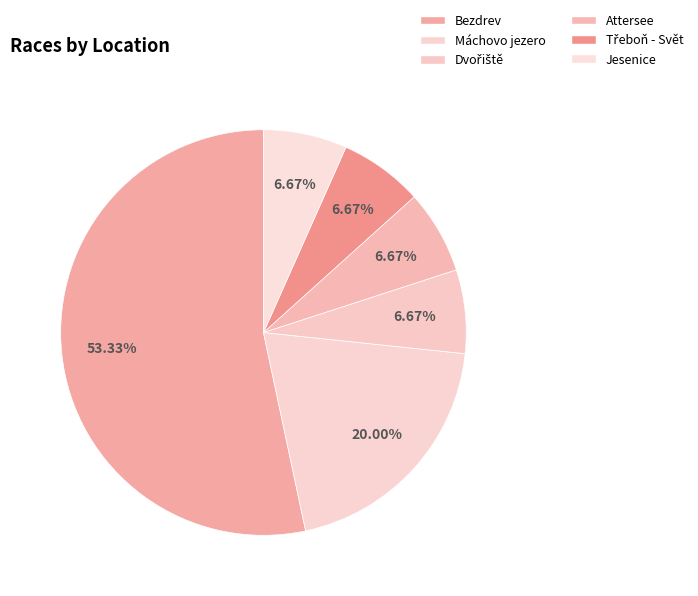

How many slices are in this pie chart?

6